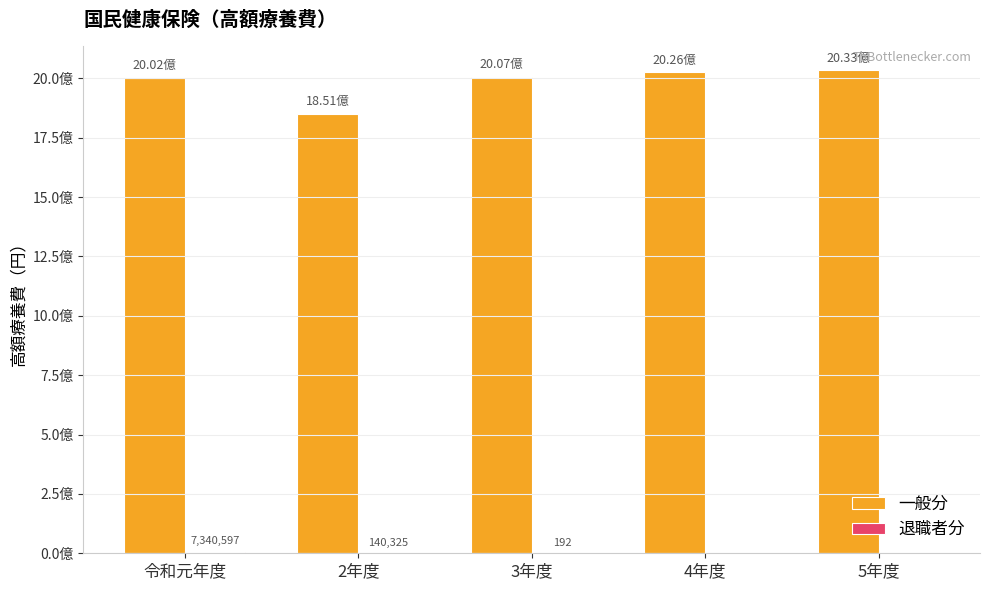

Is it true that 退職者分 equals -2968912 at 4年度?

False